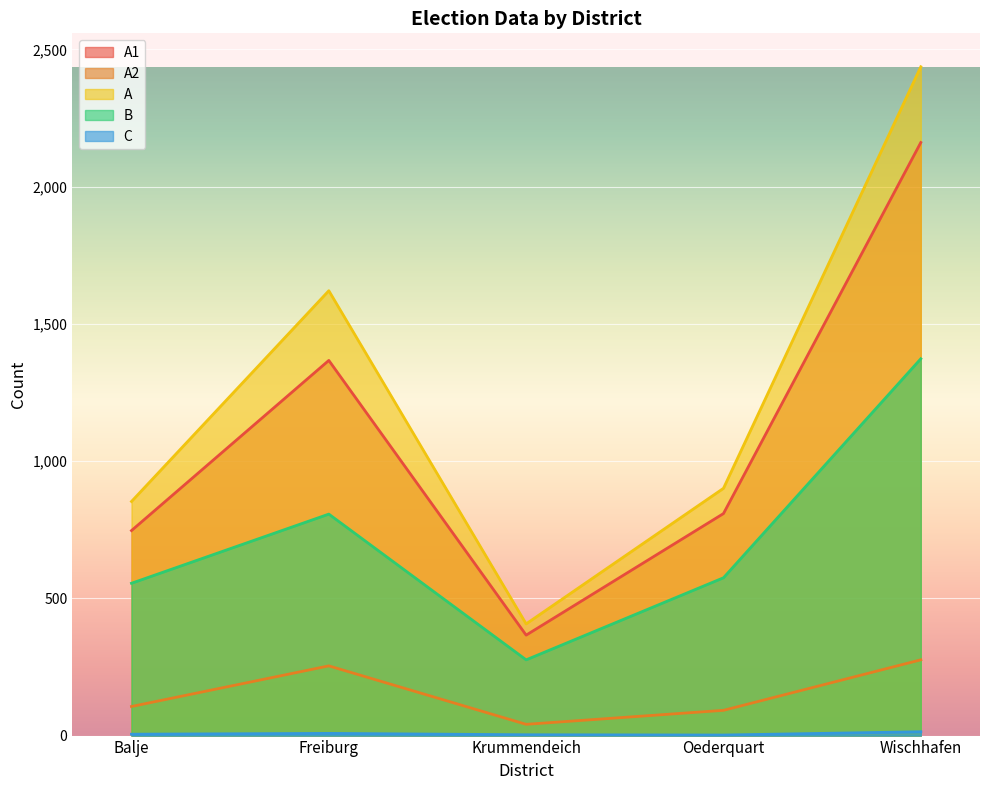

At how many categories does at least one series exceed 1775?

1